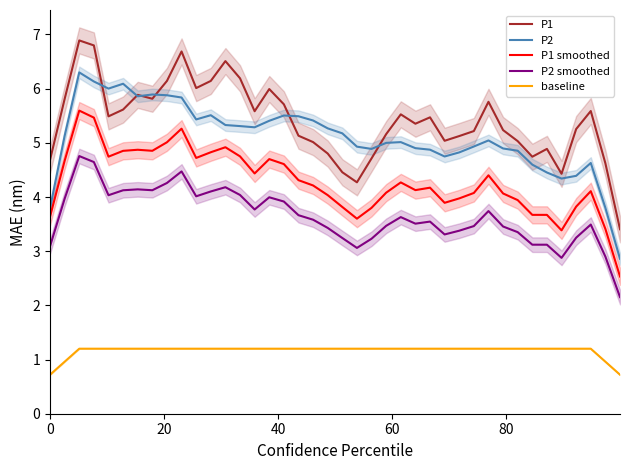

True or false: P1 smoothed and P2 intersect in this chart.

False